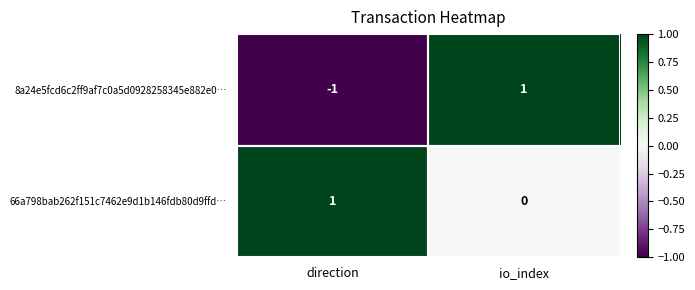

At which label is 8a24e5fcd6c2ff9af7c0a5d0928258345e882e0… closest to 0?

direction